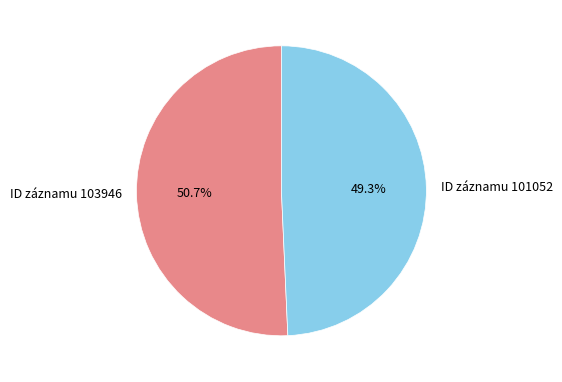

Rank the categories by value from highest to lowest.

ID záznamu 103946, ID záznamu 101052